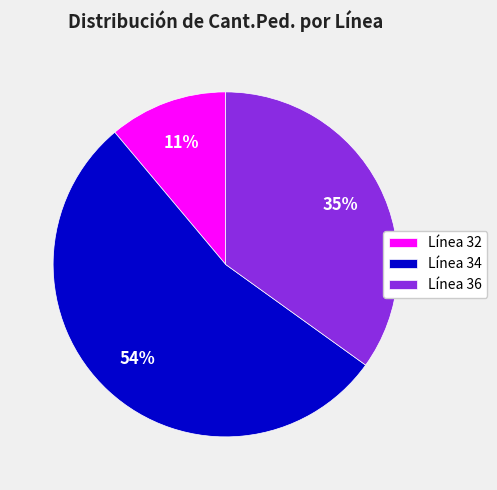

To the nearest percent, what percentage of the pie is Línea 36?

35%